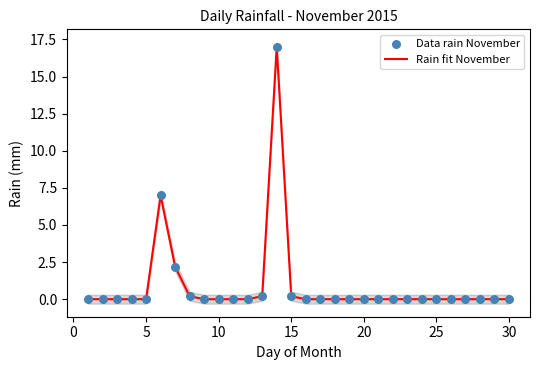

At how many categories does at least one series exceed 15?

1